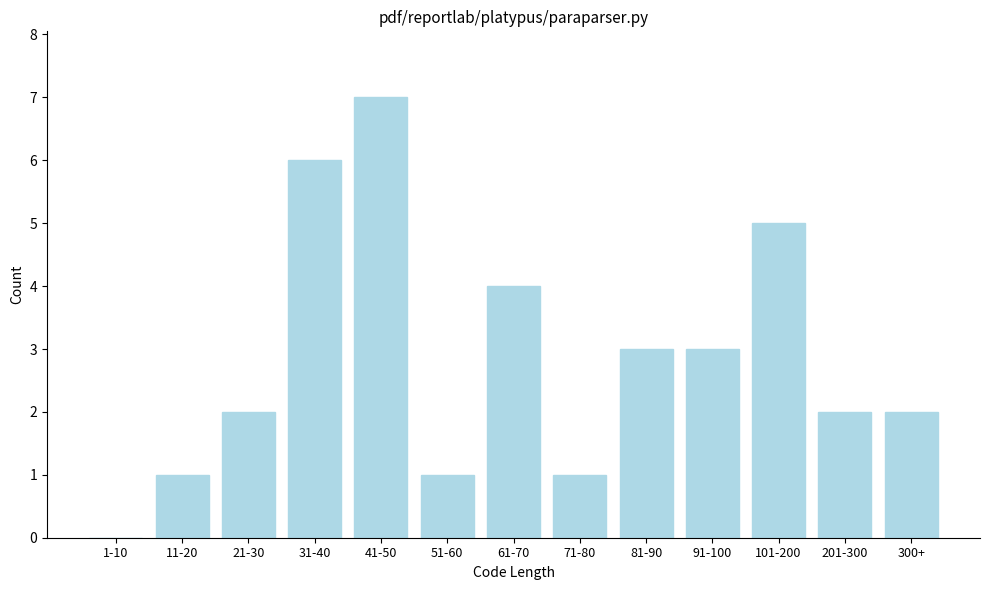

Reading left to right, list all the values displayed in this chart.

1-10=0	11-20=1	21-30=2	31-40=6	41-50=7	51-60=1	61-70=4	71-80=1	81-90=3	91-100=3	101-200=5	201-300=2	300+=2